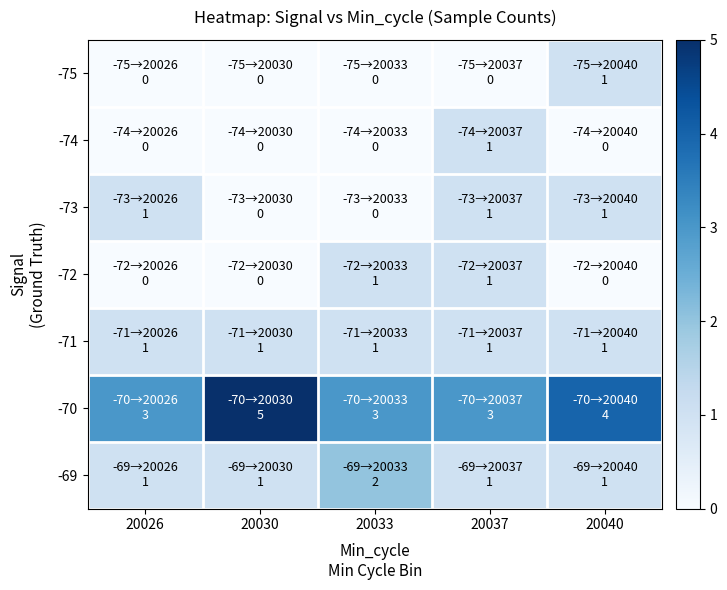

What is the greatest value displayed?

5